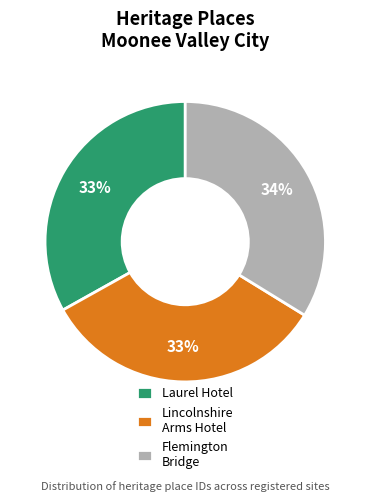

To the nearest percent, what is the difference between the largest and smallest slice percentages?

1%